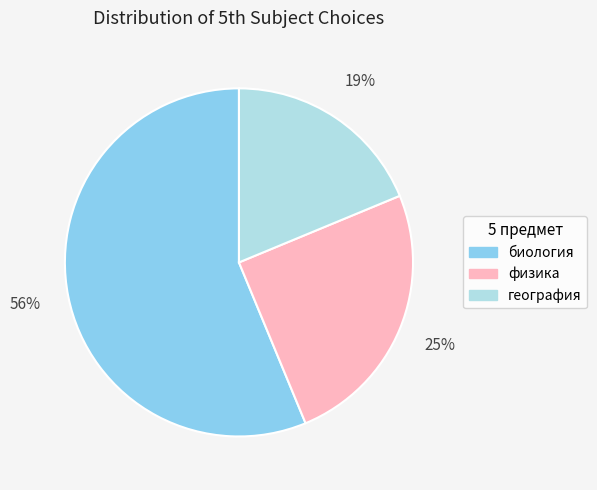

The физика slice represents 25% of the pie. True or false?

True